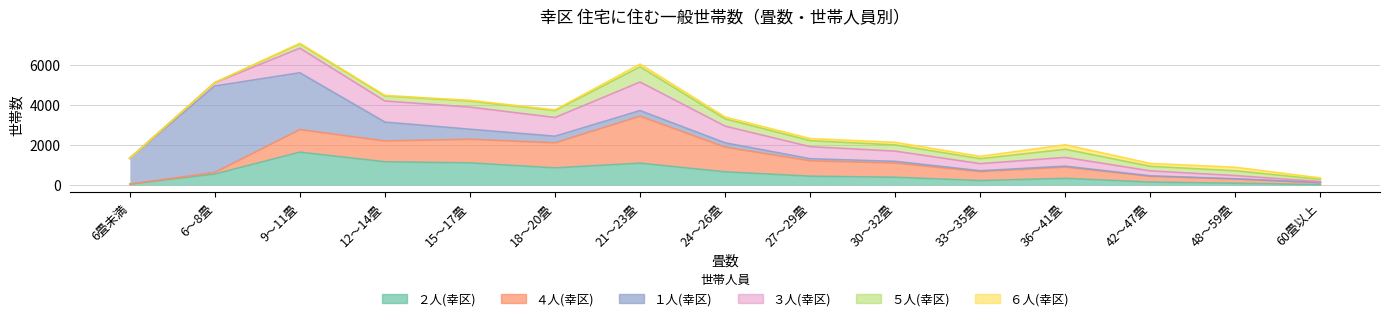

Reading right to left, list all the values displayed in this chart.

２人(幸区): 25	98	153	340	229	395	448	665	1098	863	1113	1166	1648	555	50
４人(幸区): 101	211	289	563	450	709	771	1232	2343	1248	1179	1039	1122	79	1
１人(幸区): 3	12	23	46	42	85	101	217	280	331	499	942	2838	4314	1290
３人(幸区): 53	158	248	436	352	509	601	831	1425	934	1103	1053	1225	163	4
５人(幸区): 109	238	229	405	248	310	299	362	756	344	300	250	219	8	0
６人(幸区): 71	176	141	225	116	127	106	94	140	37	38	28	23	2	0